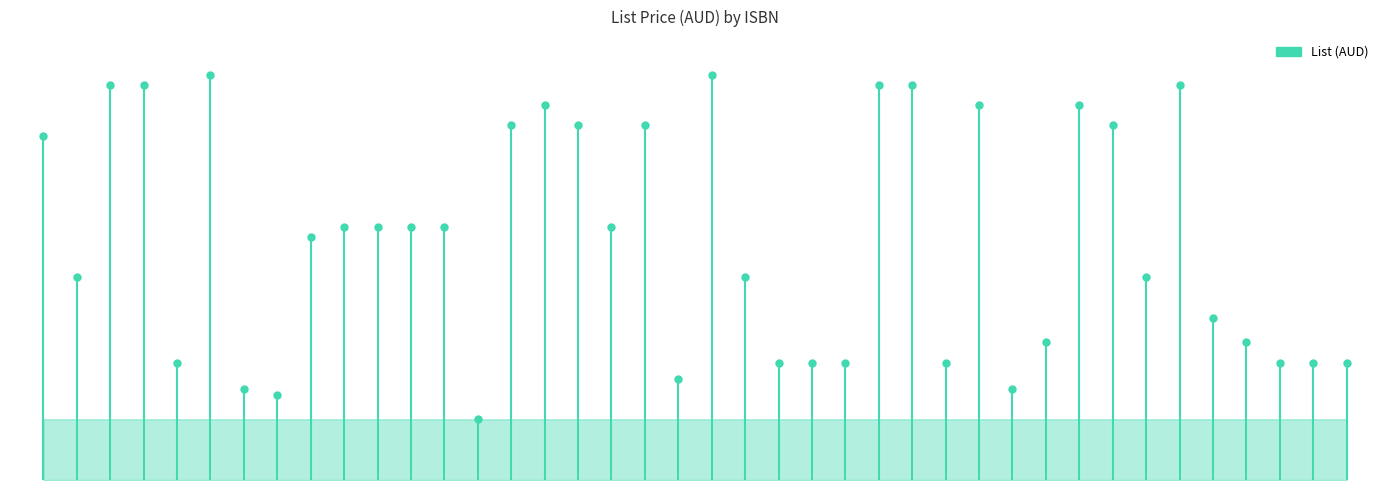

Reading left to right, list all the values displayed in this chart.

9781486312597=170.0	9781529228717=100.0	9781526161536=195.0	9781526161208=195.0	9781526171726=58.0	9781529224405=200.0	9781526171788=45.0	9781839988691=42.0	9781839984914=120.0	9781785278136=125.0	9781785279157=125.0	9781839982002=125.0	9781839984440=125.0	9781839987472=29.9	9783897906419=175.0	9781946226518=185.0	9781946226556=175.0	9781946226594=125.0	9781946226686=175.0	9781447365426=50.0	9781529222906=200.0	9781529225938=100.0	9781529226058=58.0	9781447348719=58.0	9781447361862=58.0	9781447364641=195.0	9781529222708=195.0	9781529230475=58.0	9781447344285=185.0	9781447368847=45.0	9781447366522=68.0	9781529232615=185.0	9781529215564=175.0	9781529225532=100.0	9781529225334=195.0	9781447359395=80.0	9781447363804=68.0	9781447349891=58.0	9781447365099=58.0	9781529219210=58.0